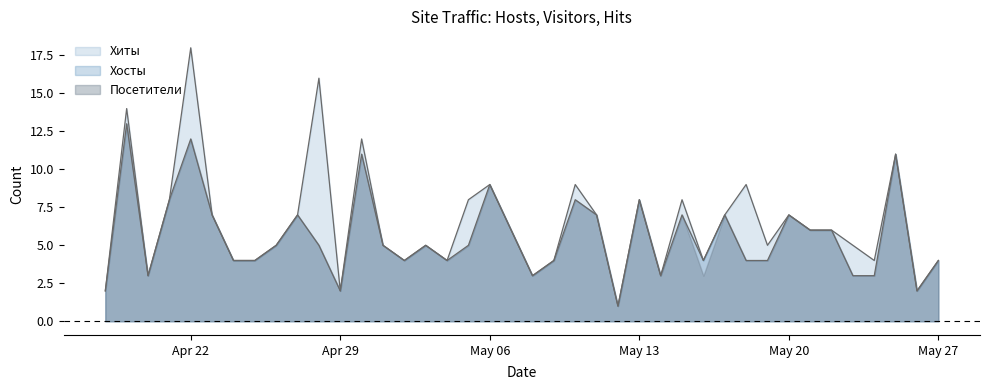

Read the Хиты value at 2024-05-16.

4